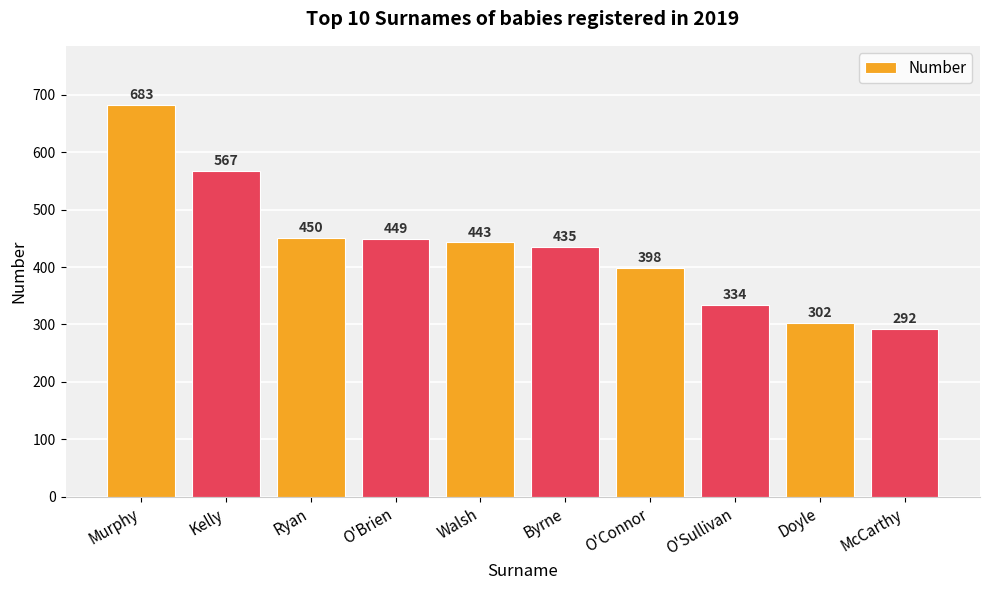

True or false: the data shows 698 at O'Connor.

False